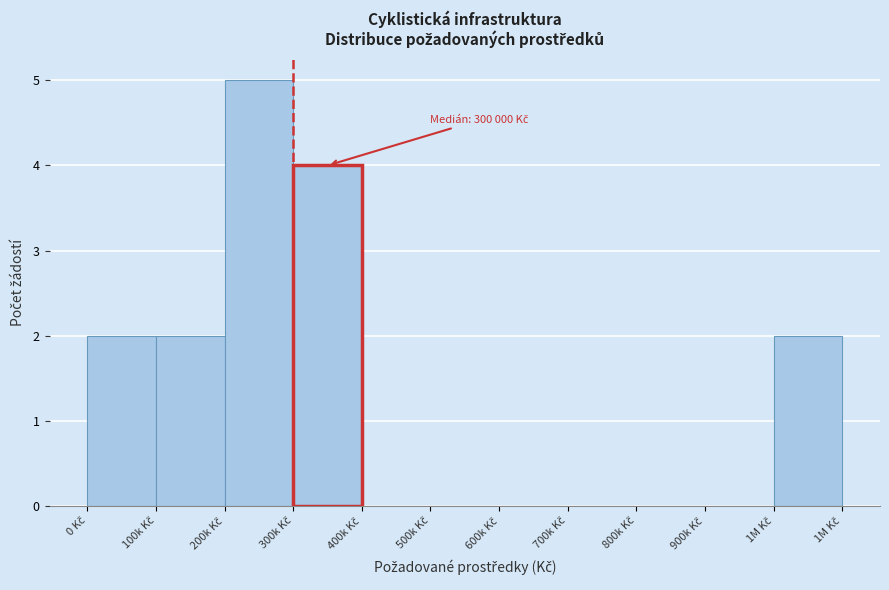

What is the greatest value displayed?

5